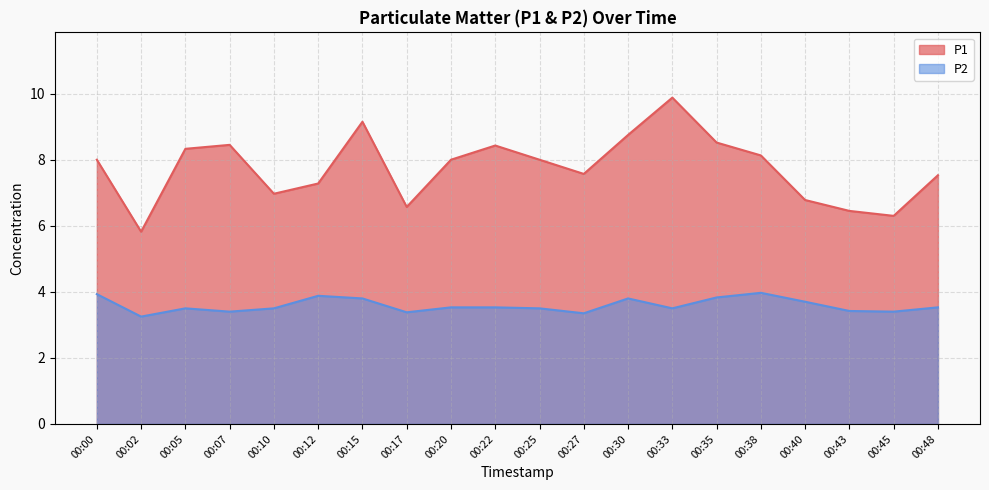

What is the total value across all series at 00:30?

12.6